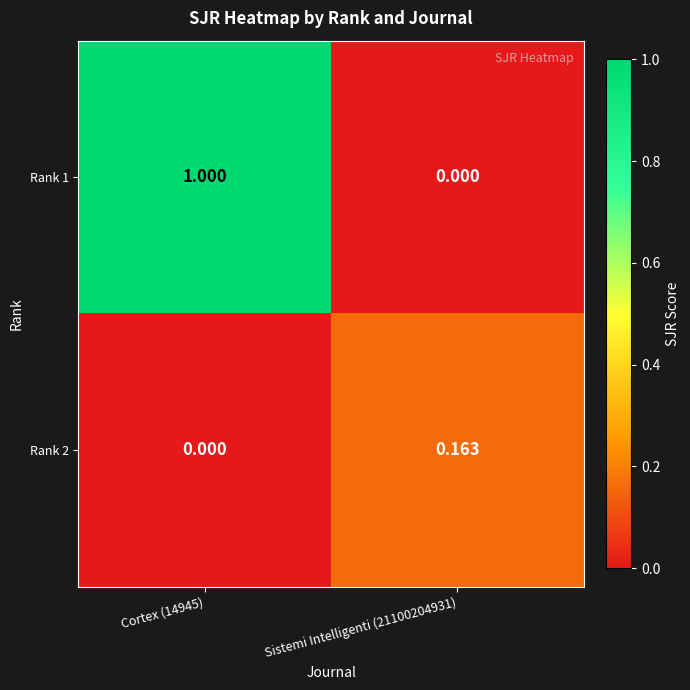

Is the value of Rank 2 at Cortex (14945) greater than the value of Rank 1 at Cortex (14945)?

No